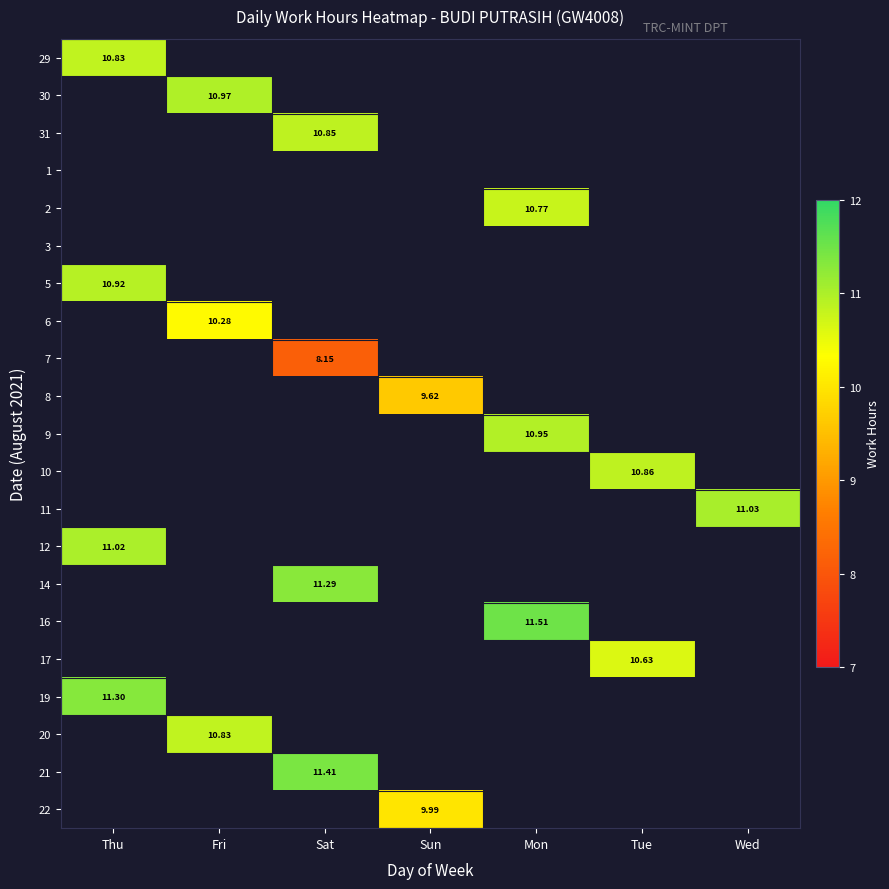

Which has a higher value, Wed or Sun?

Wed